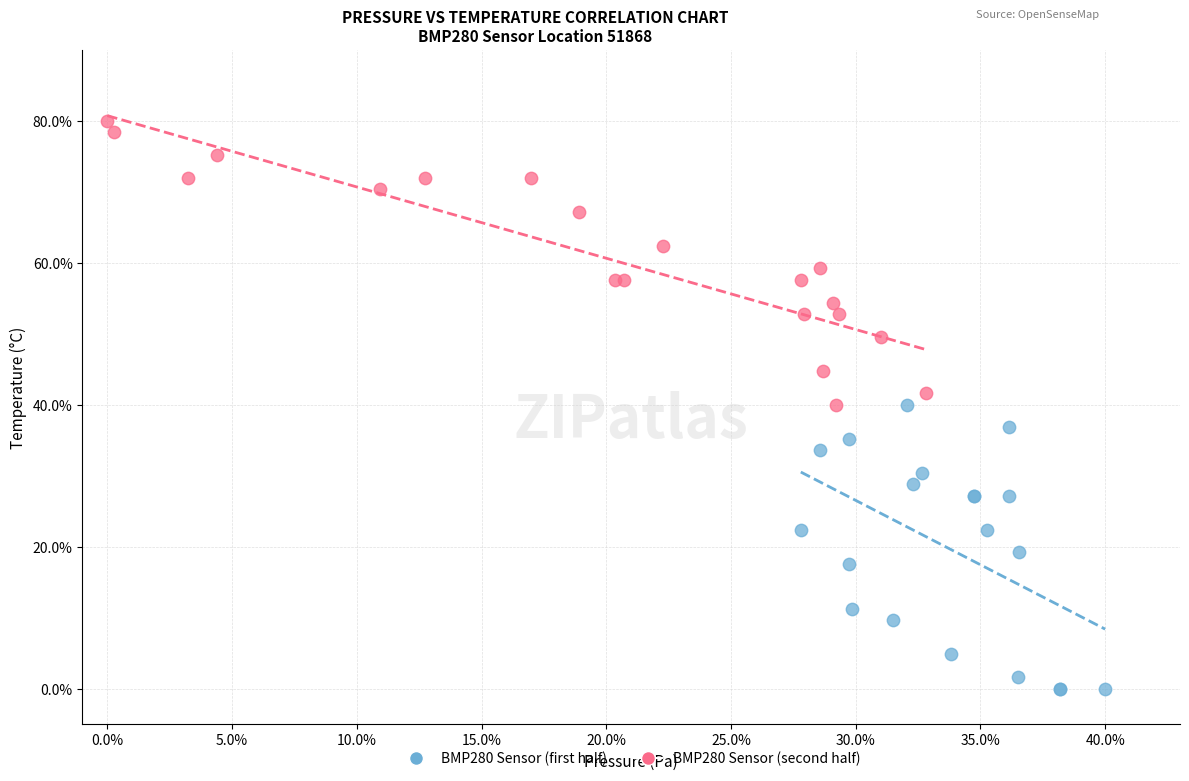

What are all the series names shown in the legend?

BMP280 Sensor (first half), BMP280 Sensor (second half)